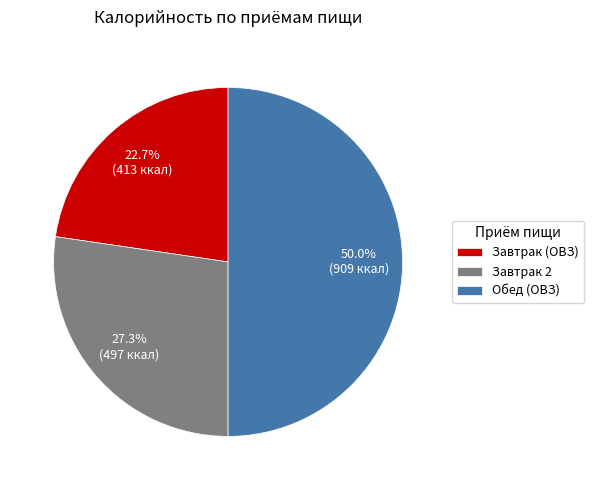

How much of the chart is everything except Завтрак (ОВЗ)?

77.3%